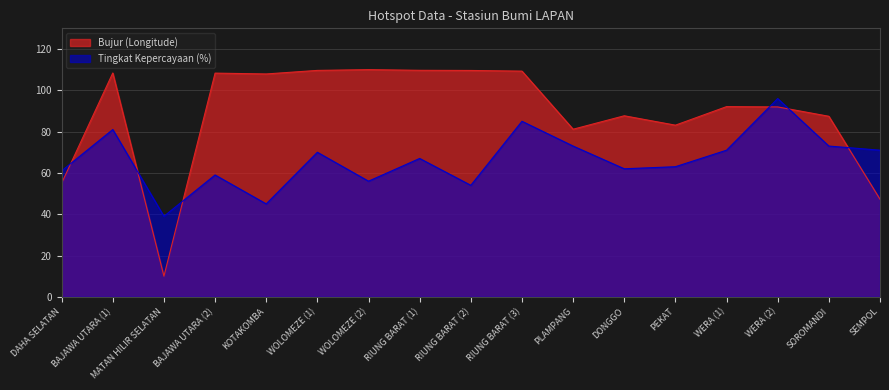

What is the value of the Bujur (Longitude) point at the 5th from the left?

107.9